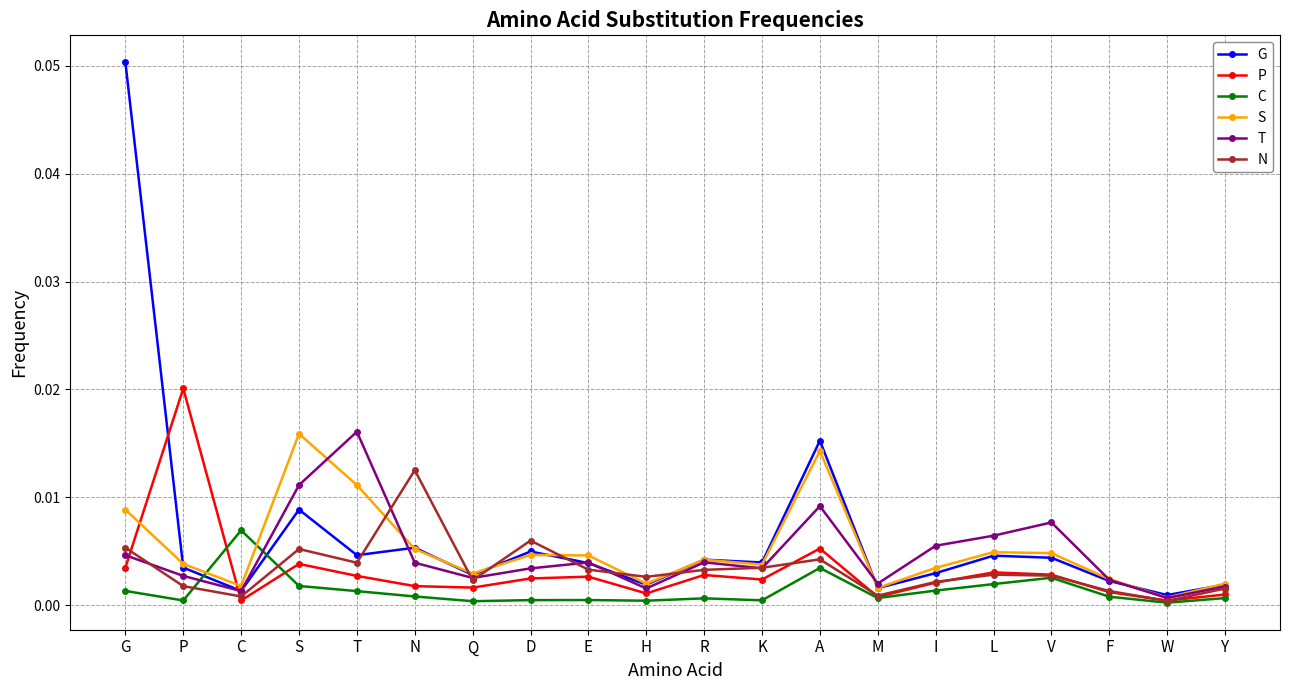

How many distinct data groups are displayed?

6